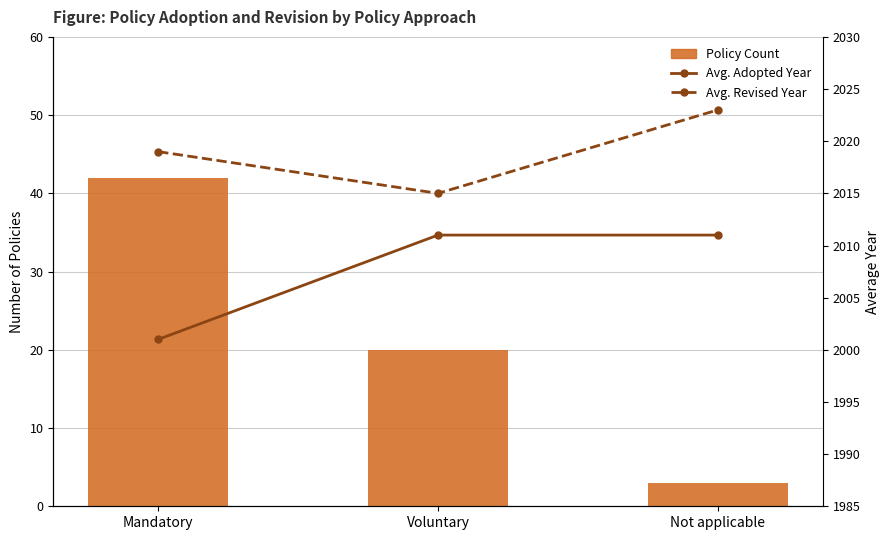

Which series changed the most between Voluntary and Not applicable?

Policy Count